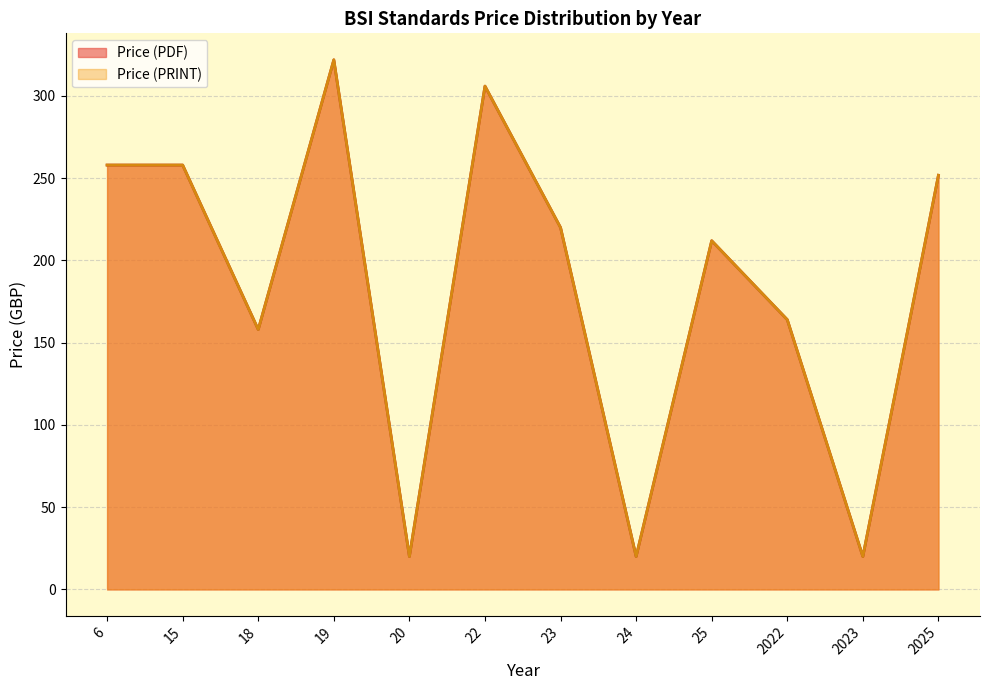

How many lines are shown in the chart?

2